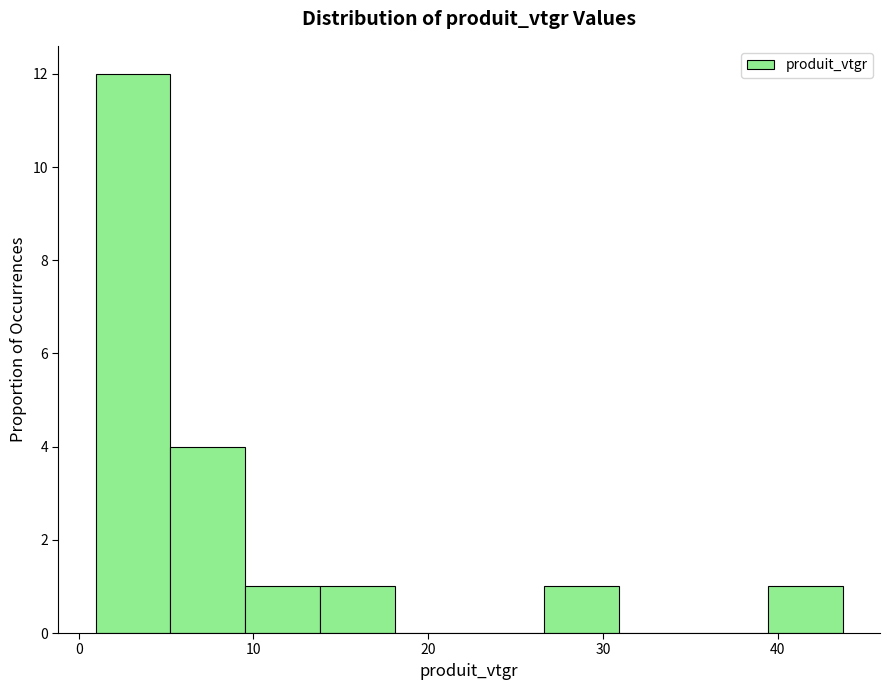

Which range on the x-axis has the tallest bar?

1 to 5